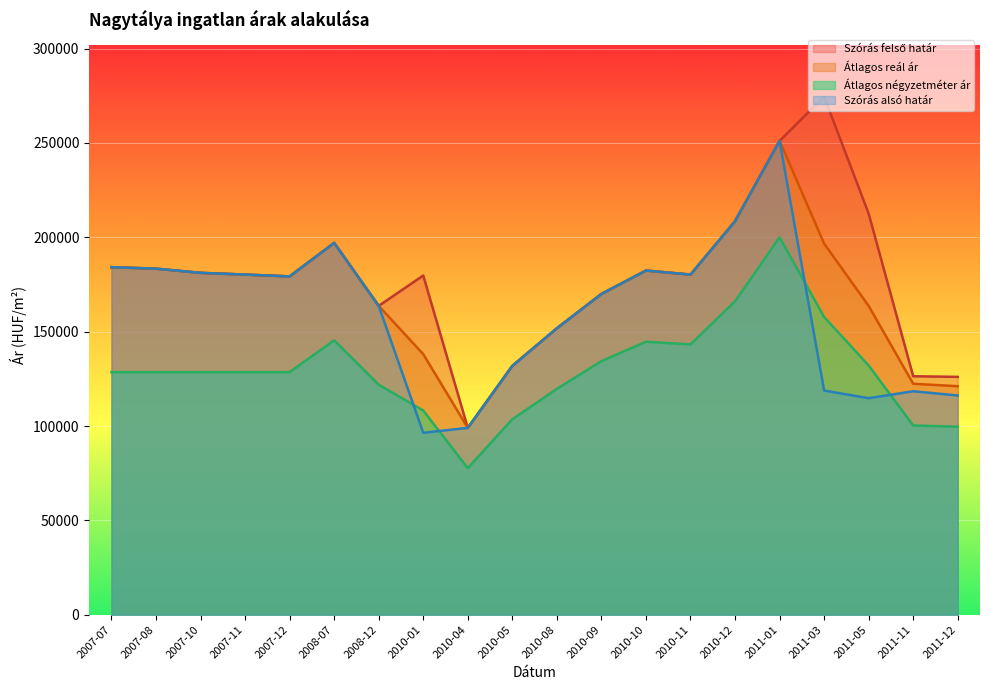

At which label does Átlagos reál ár reach its minimum?

2010-04